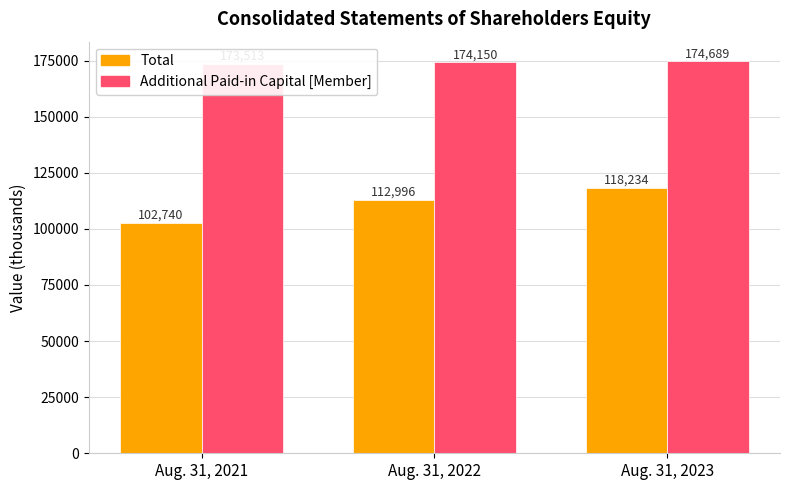

Rank the series by their average value, from highest to lowest.

Additional Paid-in Capital [Member], Total